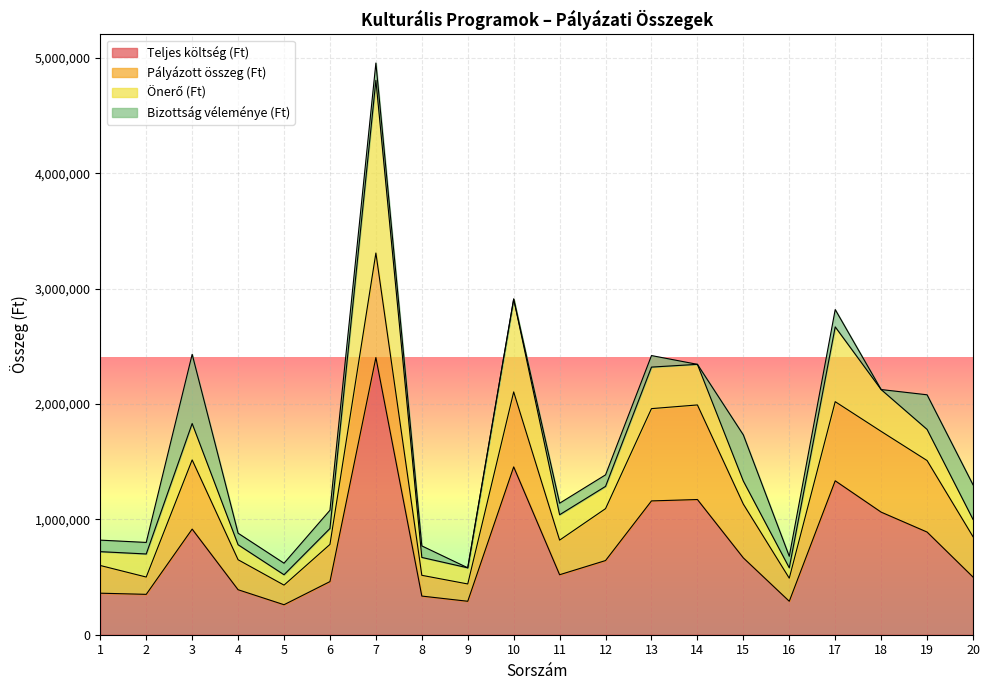

At 19, list the series in order from smallest to largest.

Önerő (Ft), Bizottság véleménye (Ft), Pályázott összeg (Ft), Teljes költség (Ft)